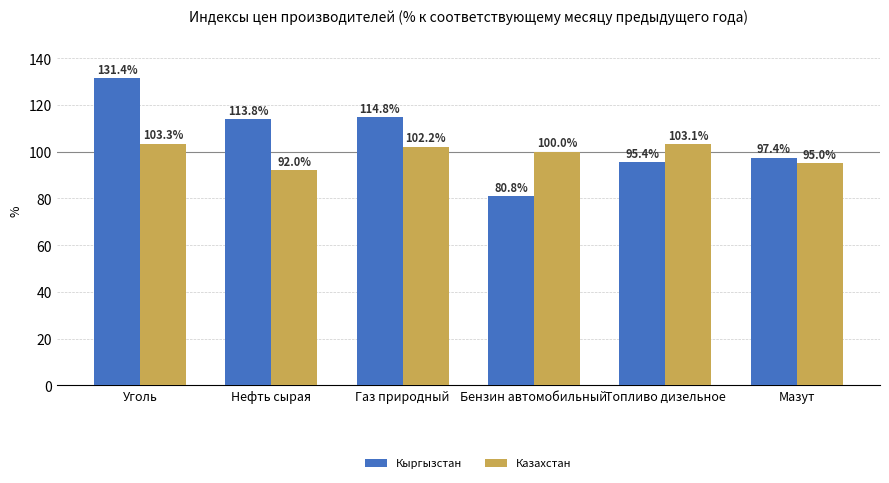

Which series has the largest range (max minus min)?

Кыргызстан